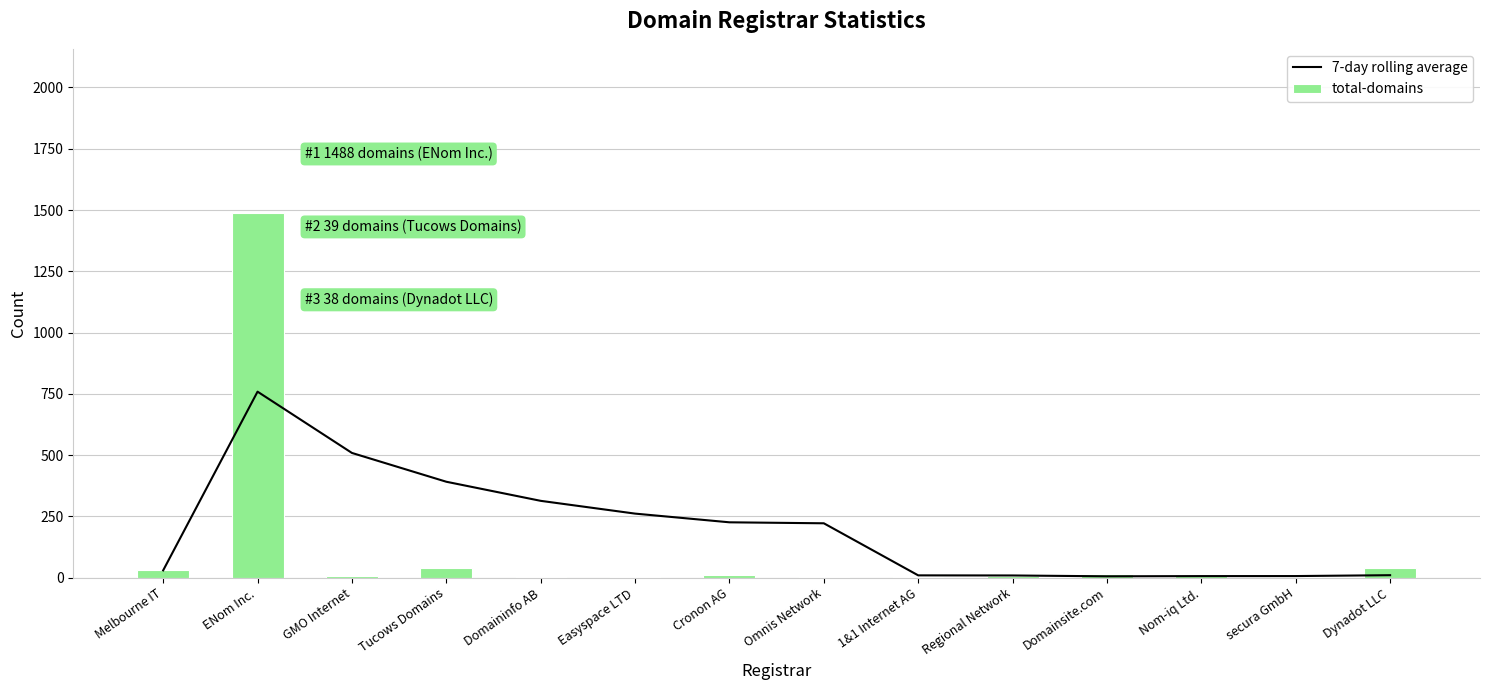

What is the sum of the total-domains values at Domaininfo AB and Tucows Domains?

41